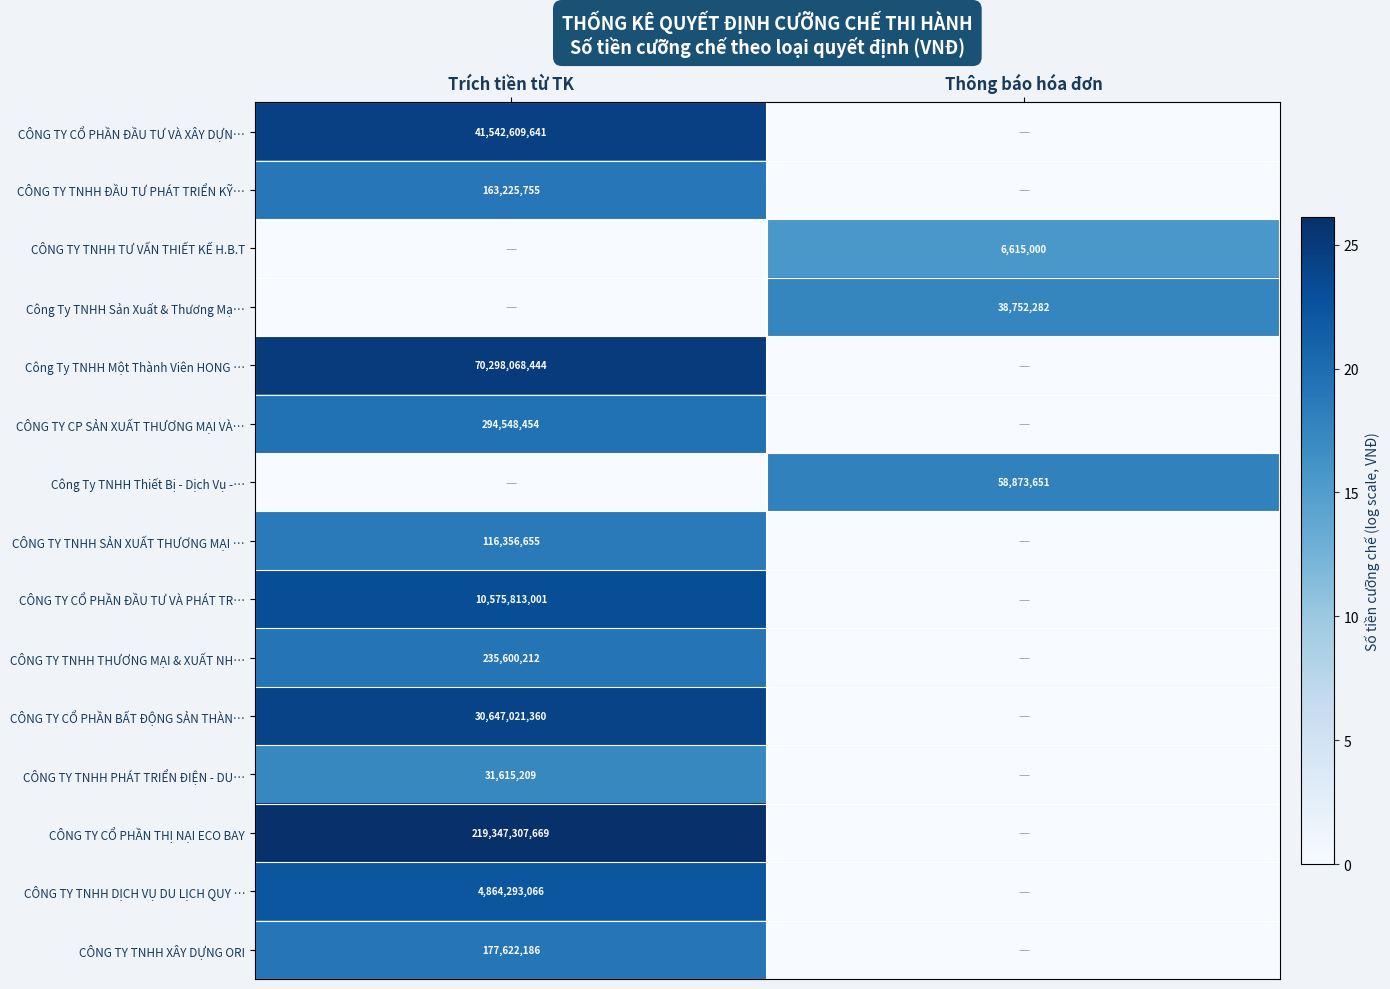

Is it true that CÔNG TY CỔ PHẦN BẤT ĐỘNG SẢN THÀN… equals 30647021360 at Trích tiền từ TK?

True